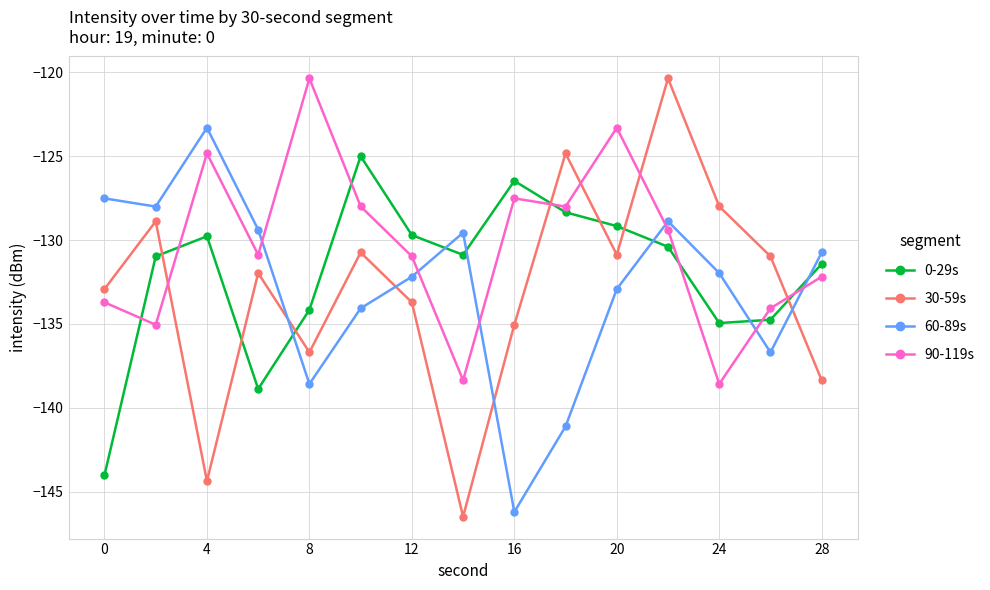

What is the difference between the maximum and minimum values in the 0-29s series?

19.0